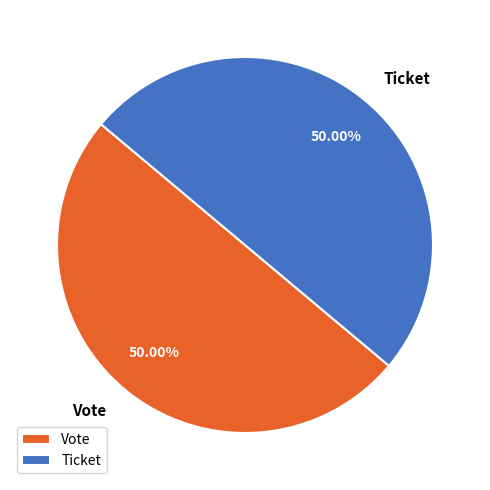

Count the number of slices in the pie.

2